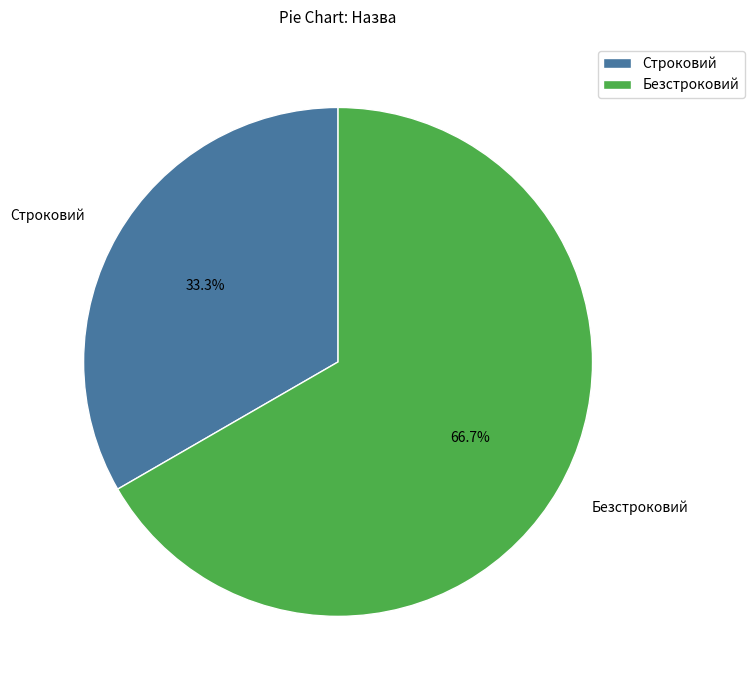

To the nearest percent, what is the average slice percentage?

50%